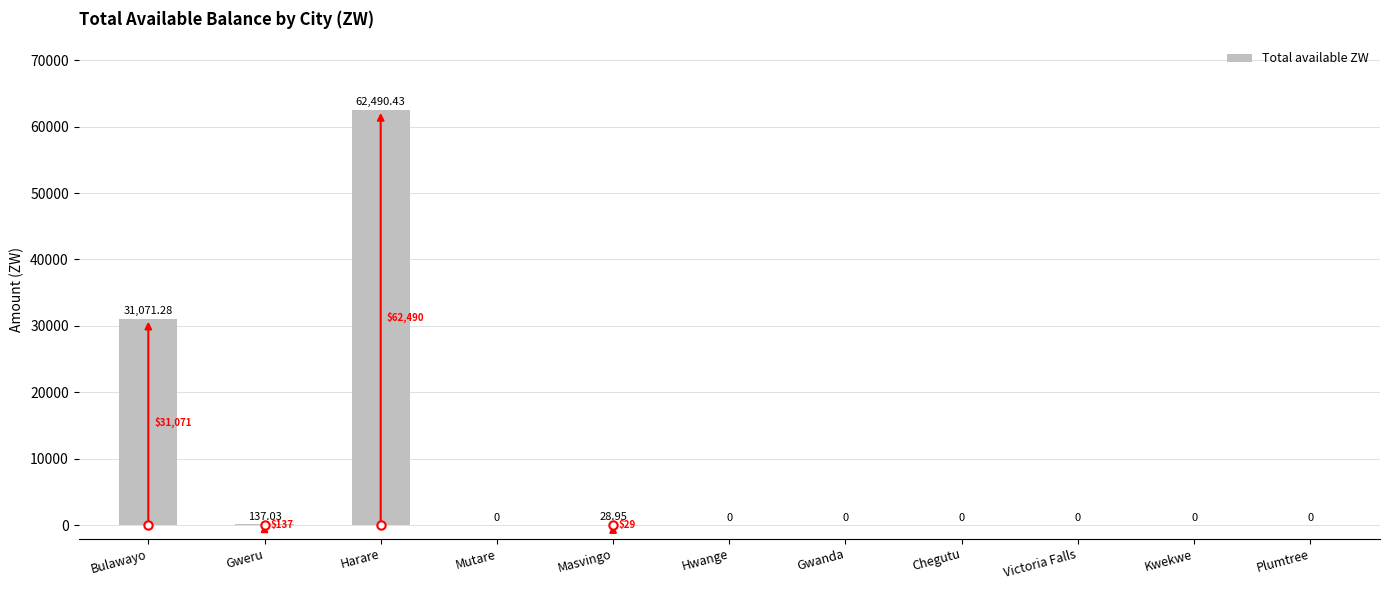

What is the average value?

8520.7